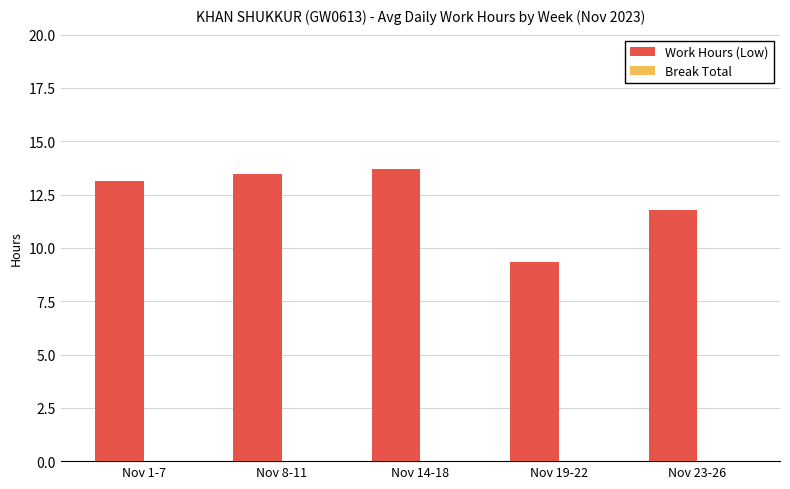

Does the chart contain any negative values?

No